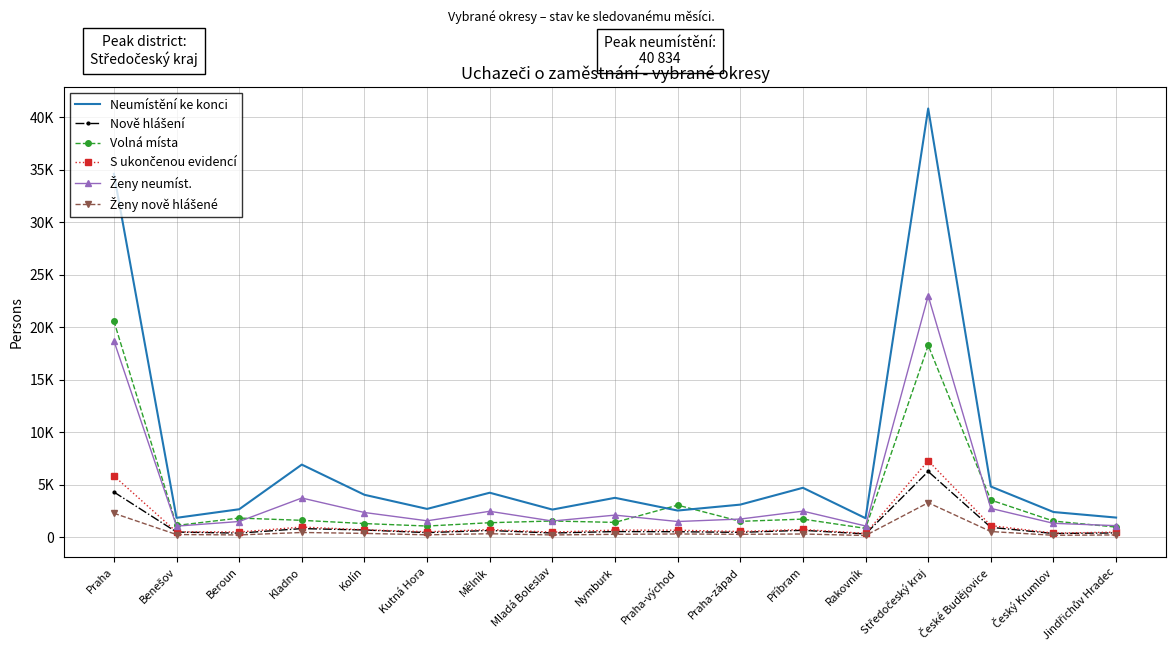

True or false: Neumístění ke konci has more than 1 points higher than both neighbors.

True